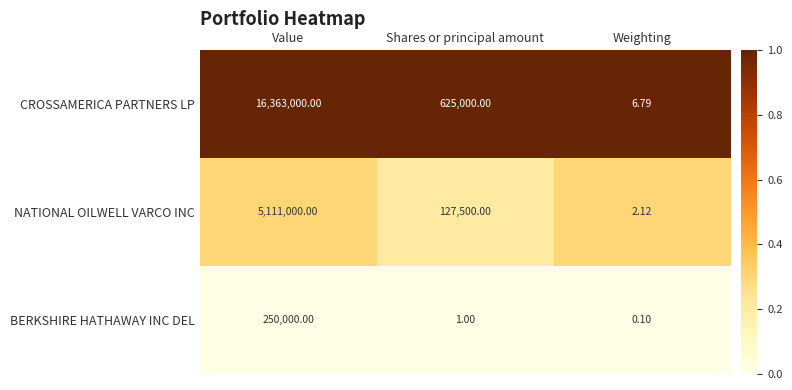

Where does the BERKSHIRE HATHAWAY INC DEL series first go above 1?

Value